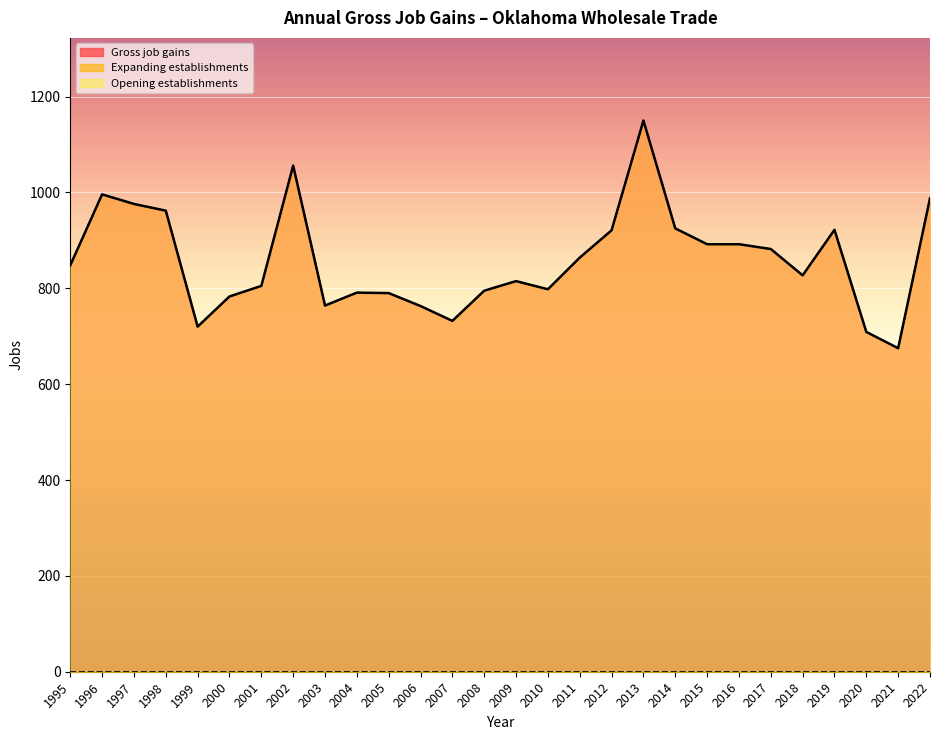

Which series has the largest total across all categories?

Gross job gains